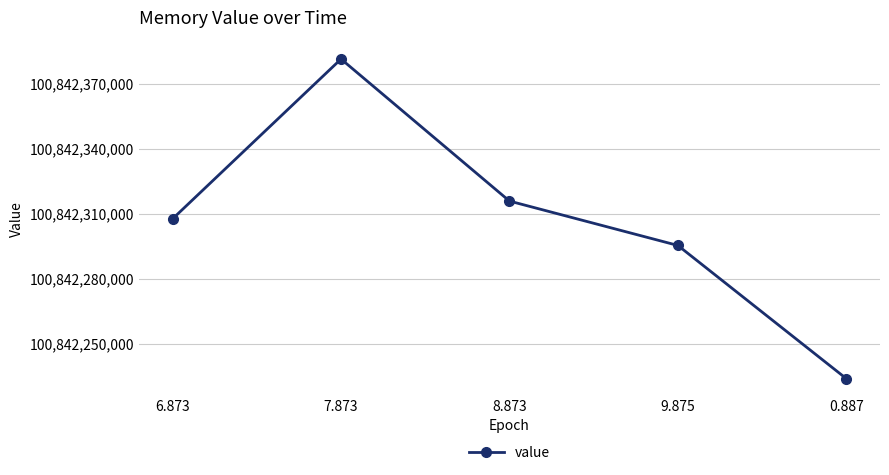

What is the label of the 1st point from the right?

0.887